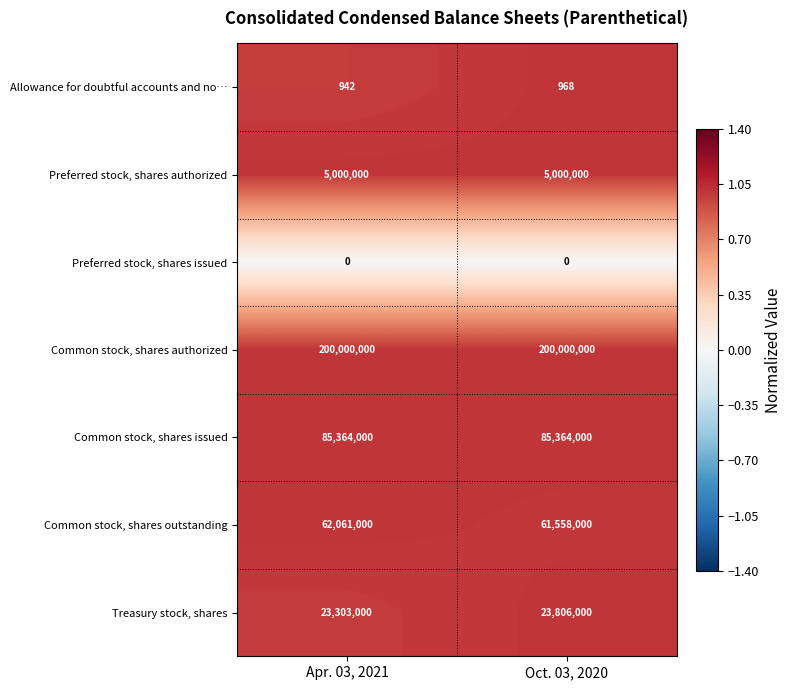

What is the approximate value of Common stock, shares outstanding at Oct. 03, 2020, to the nearest 100?

61558000